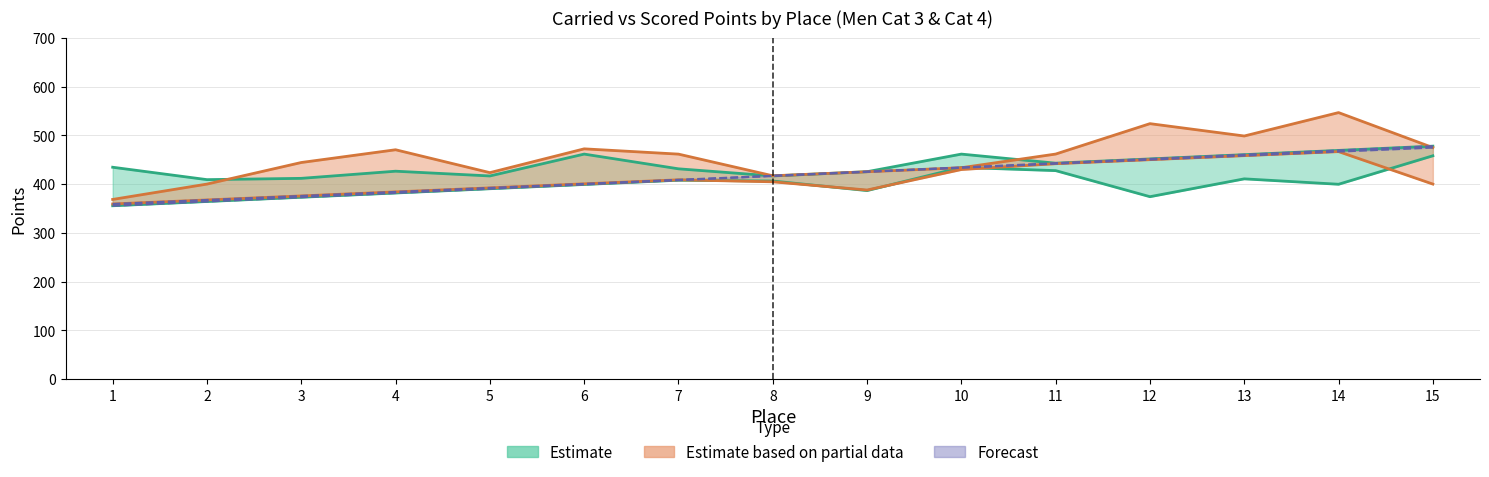

Approximately how many times larger is the value at 5 compared to 3?

1.0